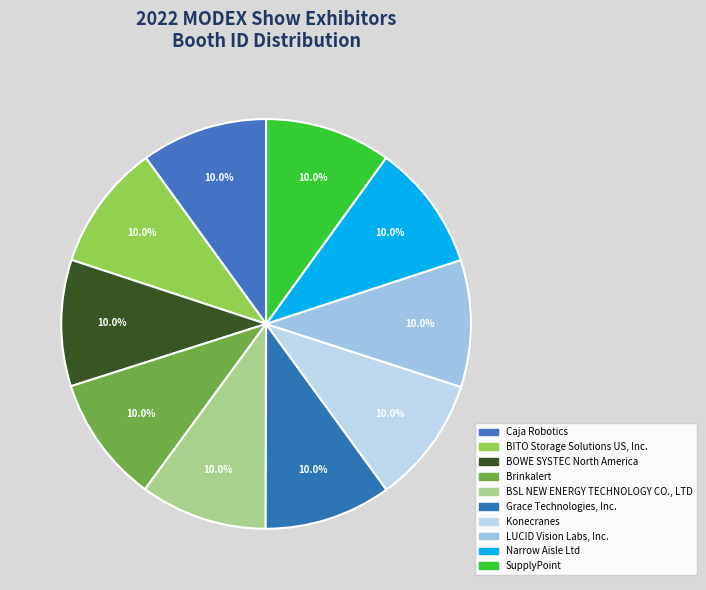

How many slices are in this pie chart?

10